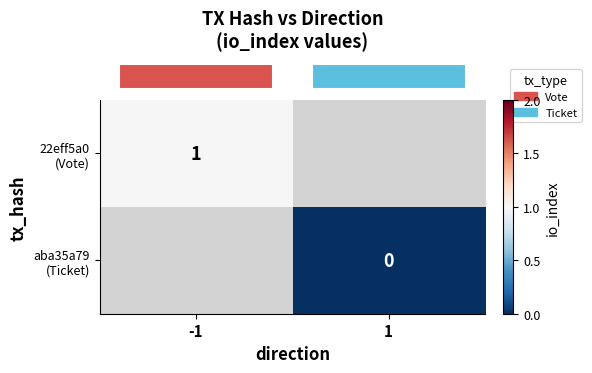

At which label does row_1 reach its minimum?

-1